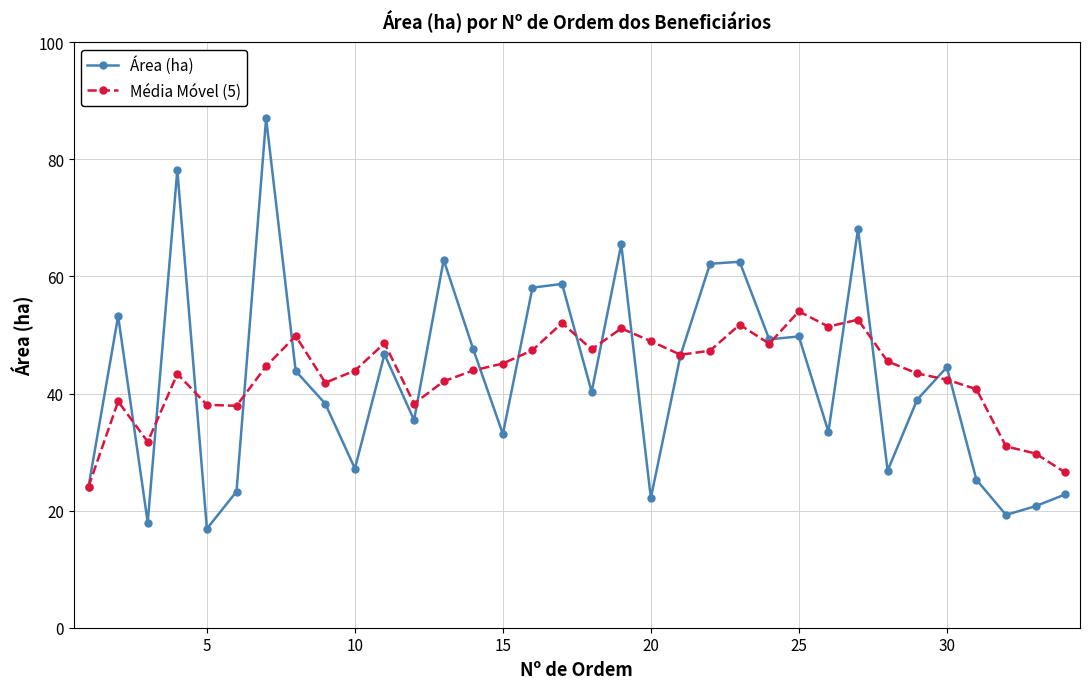

After their last crossing, which series has the higher values: Área (ha) or Média Móvel (5)?

Média Móvel (5)